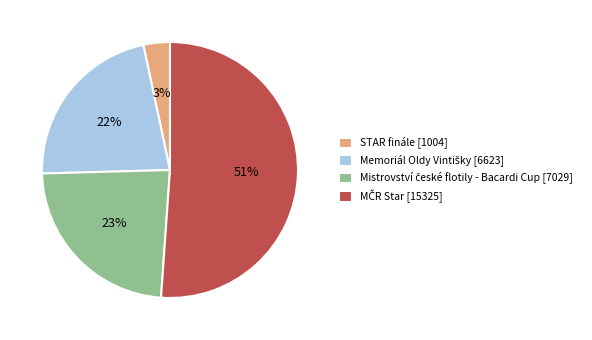

What percentage is the STAR finále slice, to the nearest percent?

3%